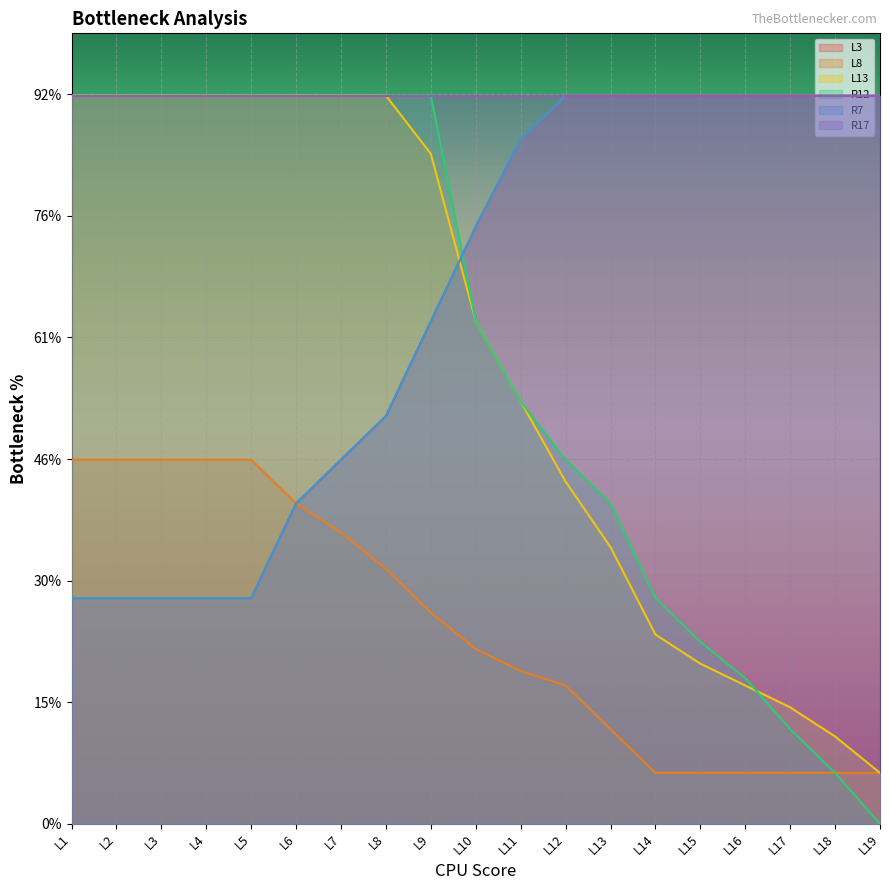

The value of L3 at L15 is 6.0. True or false?

True